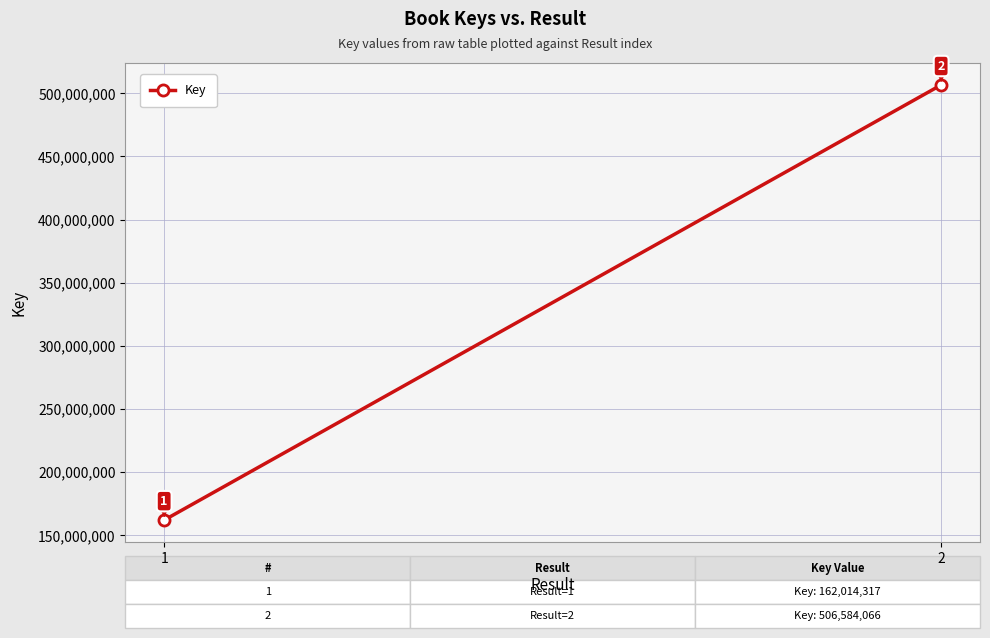

What is the ratio of the value at 2 to the value at 1?

3.1